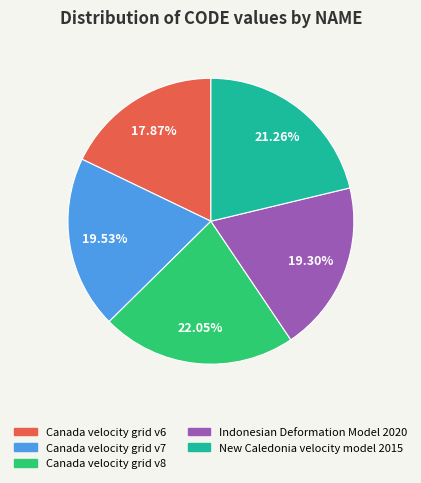

Between Canada velocity grid v7 and Canada velocity grid v8, which is larger?

Canada velocity grid v8